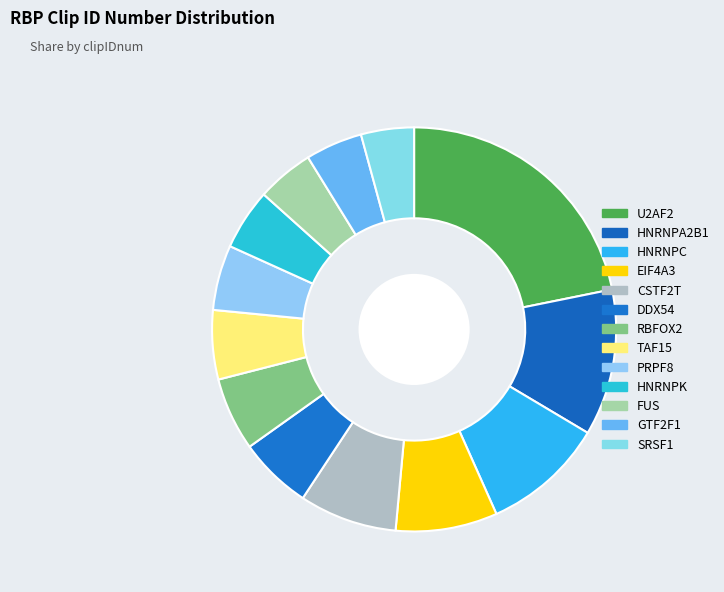

How many segments does this pie chart have?

13